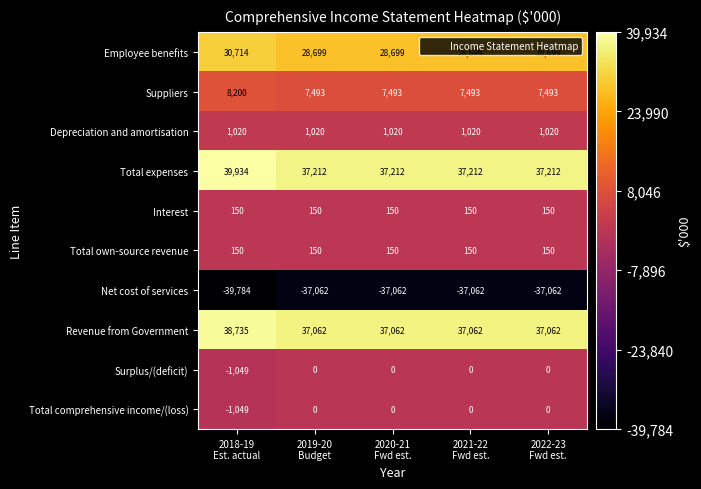

Which category has the highest value across all series?

2018-19
Est. actual